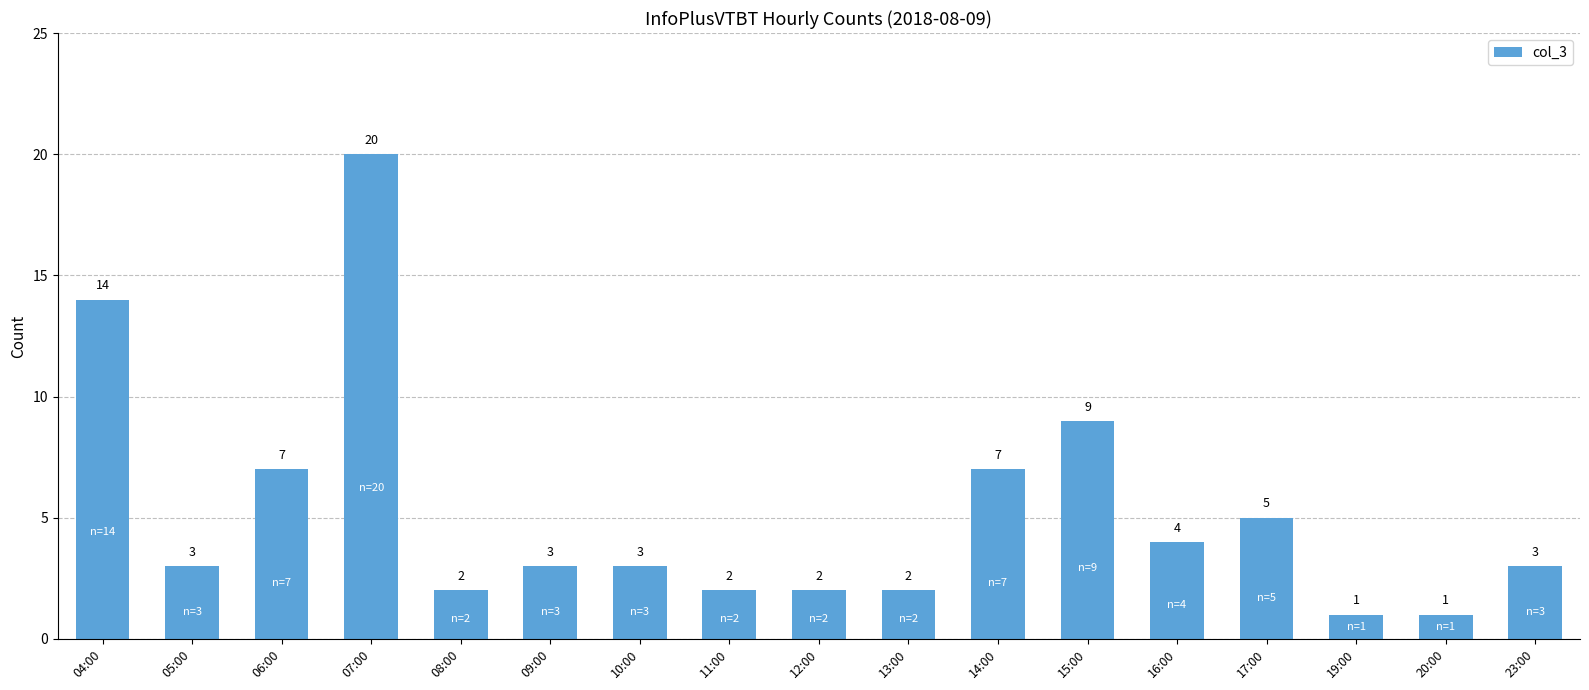

What is the value of the 10th bar from the left?

2